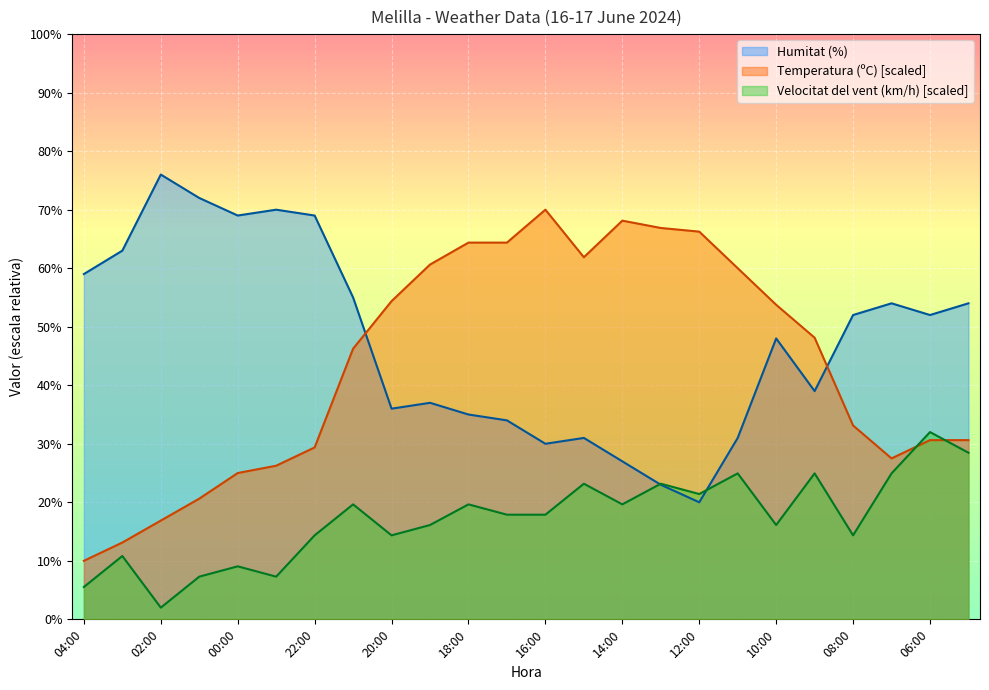

Reading left to right, extract all data points from this chart.

Temperatura (ºC): 10.0	13.1	16.9	20.6	25.0	26.2	29.4	46.2	54.4	60.6	64.4	64.4	70.0	61.9	68.1	66.9	66.3	60.0	53.8	48.1	33.1	27.5	30.6	30.6
Humitat (%): 59.0	63.0	76.0	72.0	69.0	70.0	69.0	55.0	36.0	37.0	35.0	34.0	30.0	31.0	27.0	23.0	20.0	31.0	48.0	39.0	52.0	54.0	52.0	54.0
Velocitat del vent (km/h): 5.5	10.8	2.0	7.3	9.1	7.3	14.4	19.6	14.4	16.1	19.6	17.9	17.9	23.2	19.6	23.2	21.4	24.9	16.1	24.9	14.4	24.9	32.0	28.5